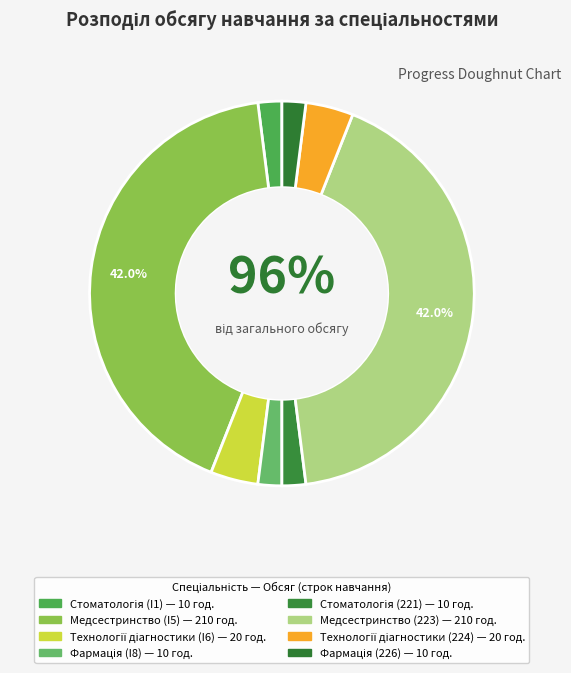

Is the sum of Технології діагностики (224) and Медсестринство (I5) greater than half?

No